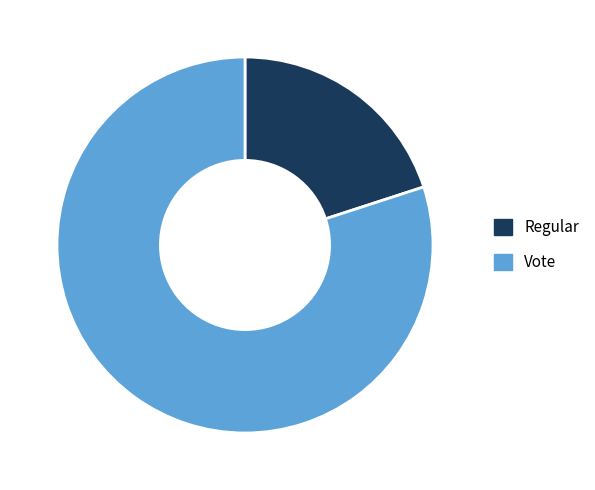

What is the majority slice?

Vote